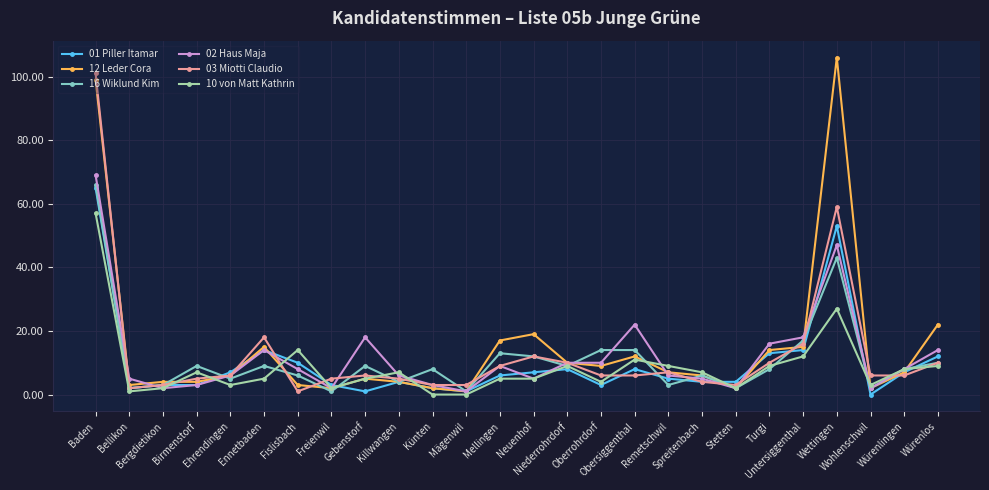

The 02 Haus Maja series shows 8 at Würenlingen. True or false?

True